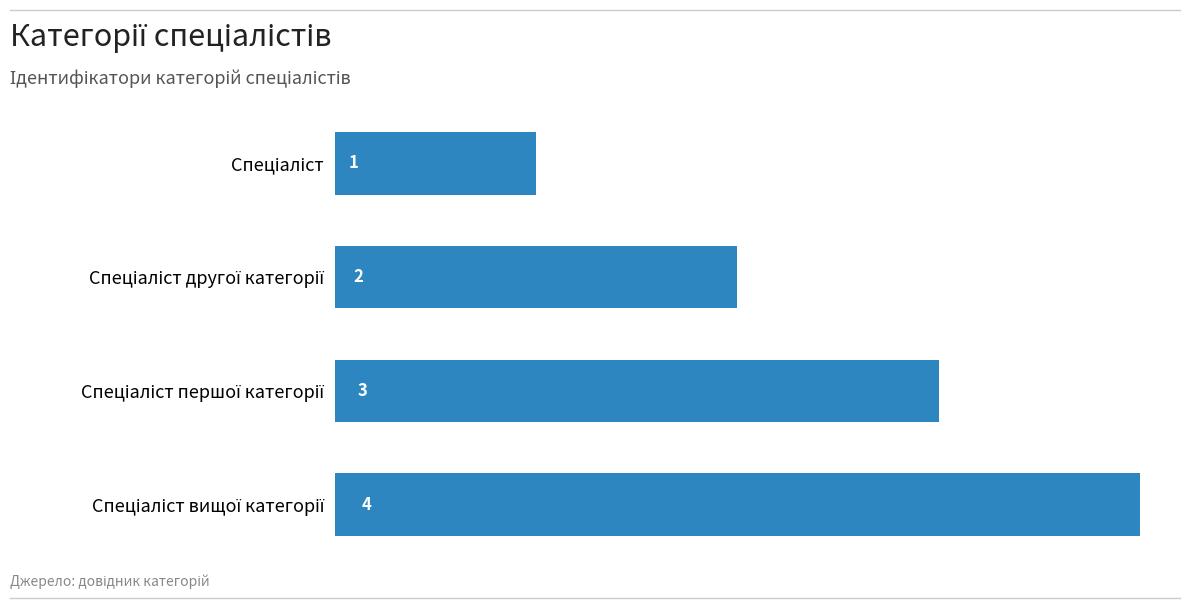

What is the sum of all values?

10